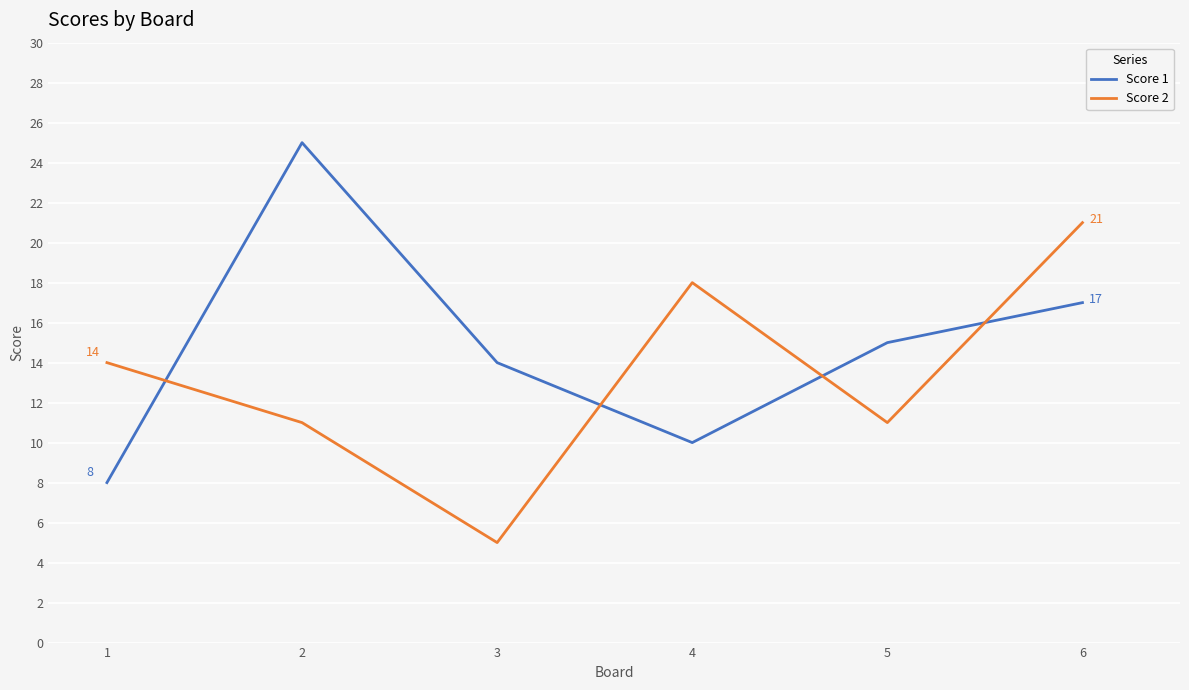

What is the approximate value of Score 1 at 5, to the nearest 10?

20